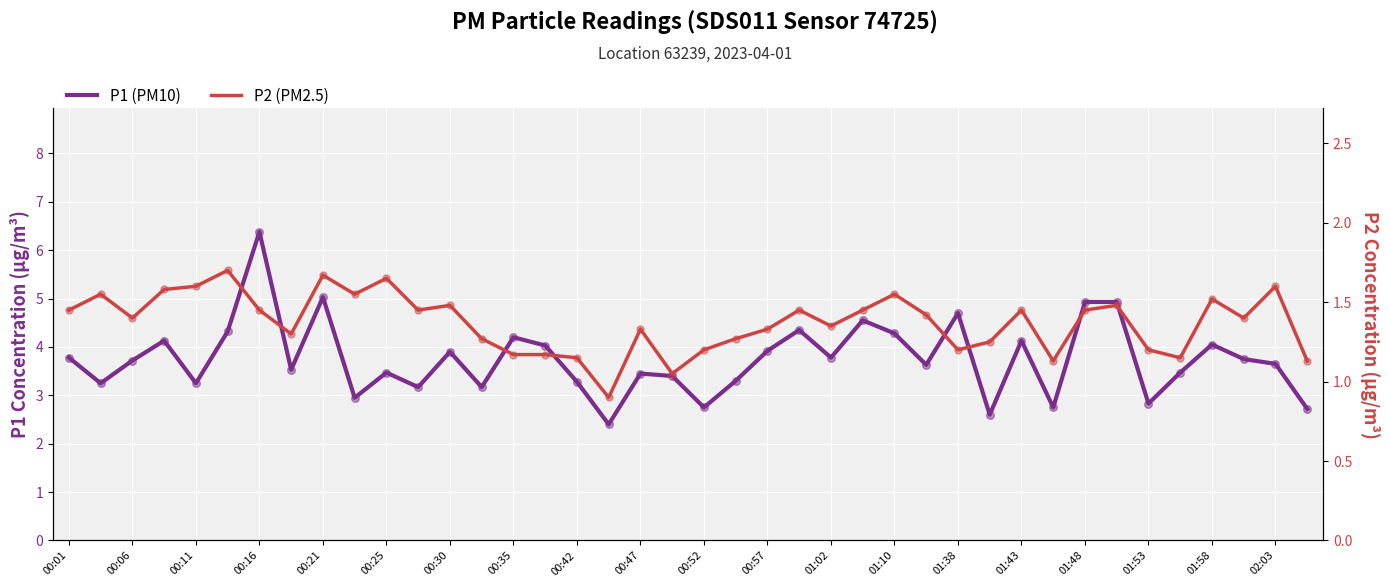

What are all the series names shown in the legend?

P1 (PM10), P2 (PM2.5)